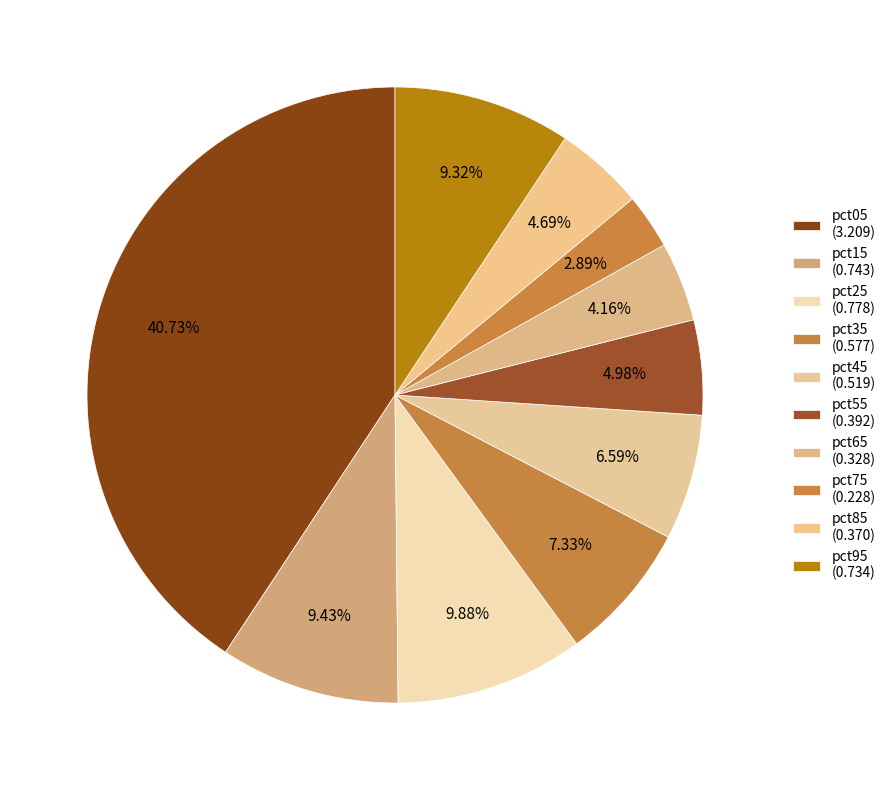

Does pct15 represent more than half of the total?

No